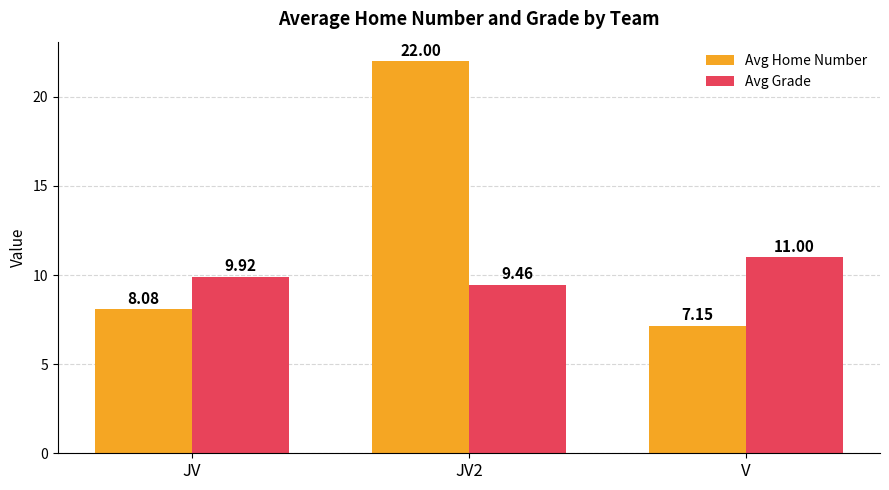

How many groups of bars are there?

3